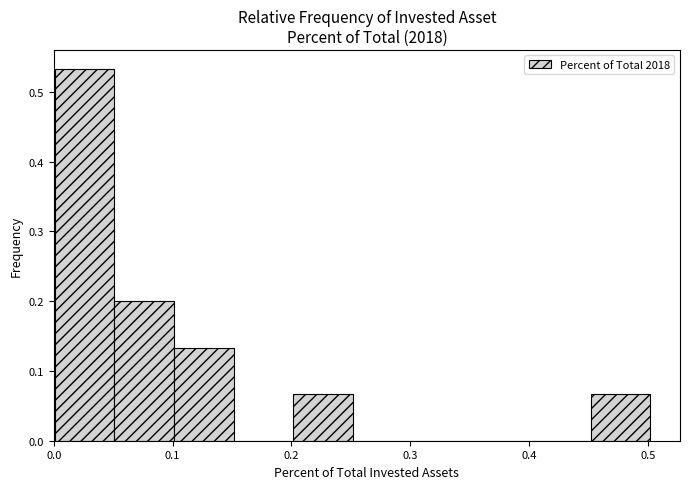

What is the height of the bar covering 0.20 to 0.25 on the x-axis? Neither the bar edges nor the heights are printed on the chart, so give them approximately, as read against the axes.

0.07